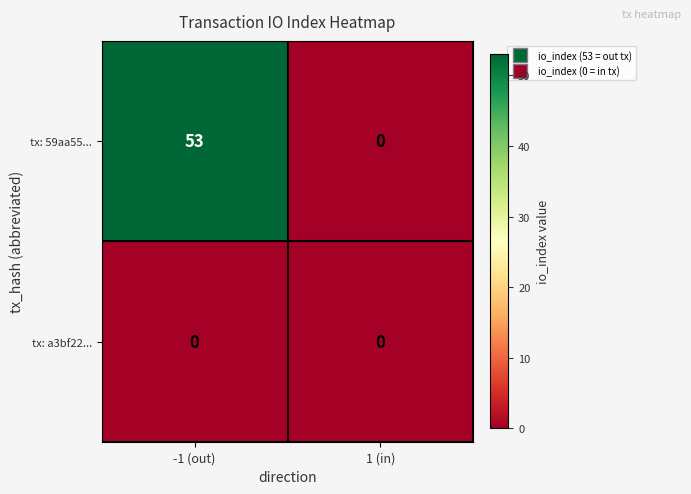

At which category does the chart reach its peak across all series?

-1 (out)